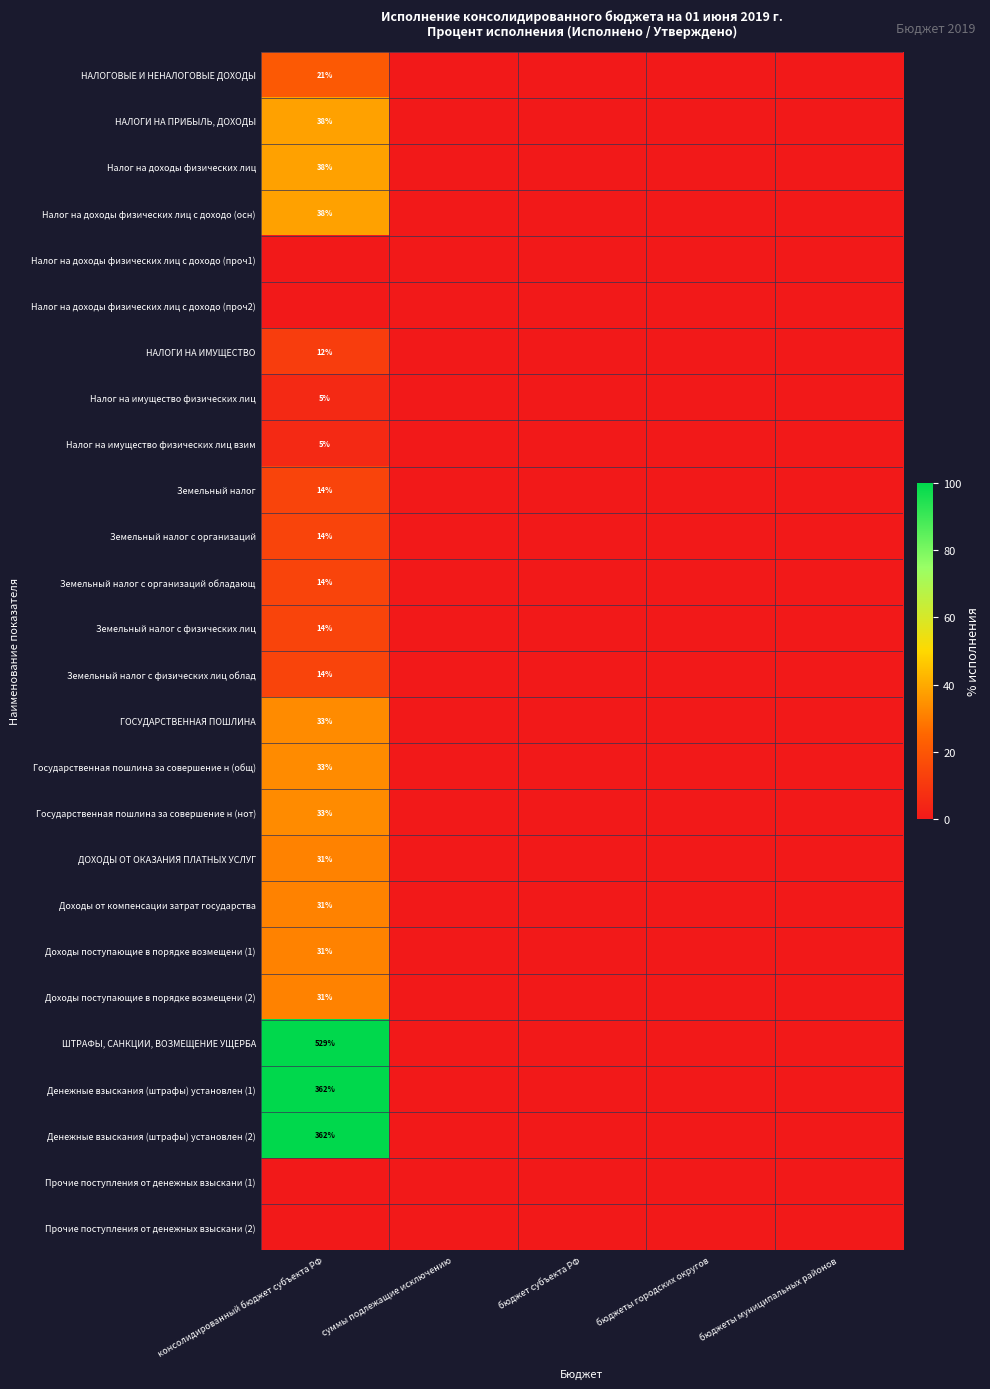

Is it true that Налог на доходы физических лиц с доходо (осн) equals 38 at консолидированный бюджет субъекта РФ?

True